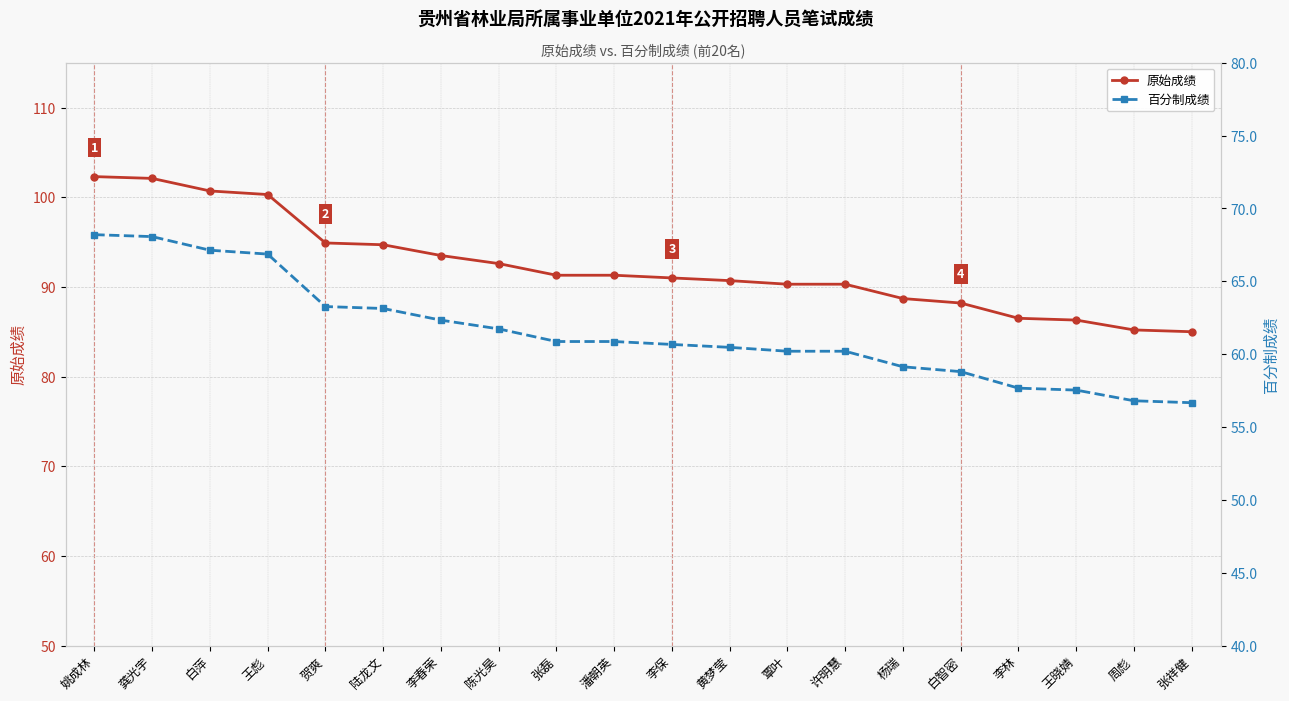

At which category is the sum across all series the highest?

姚成林